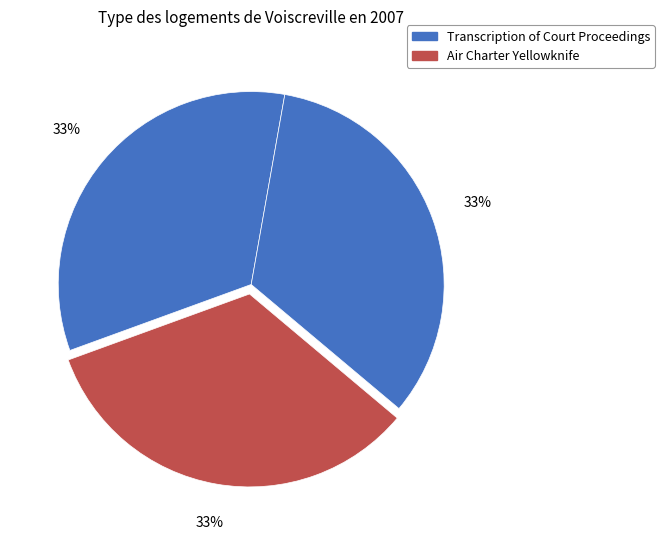

How many slices are in this pie chart?

3